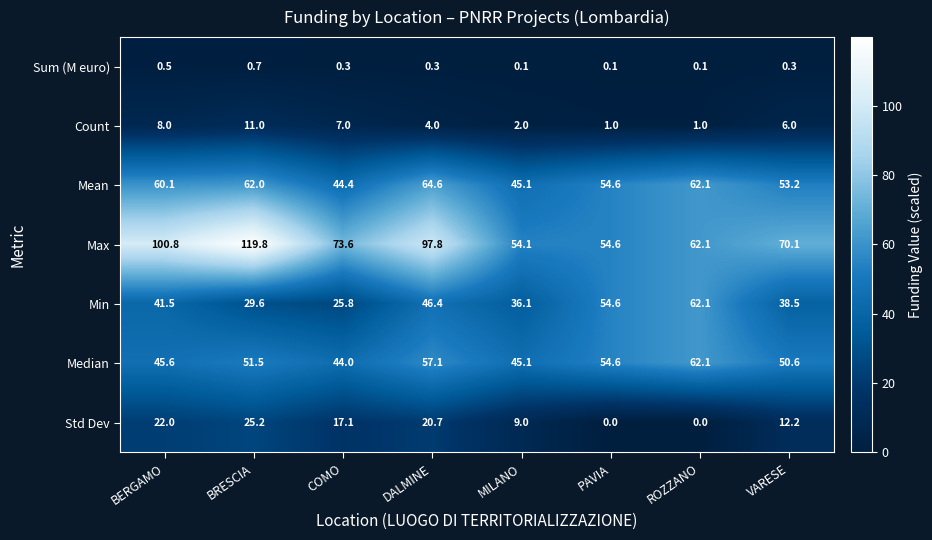

What is the minimum value for Median?

44.0